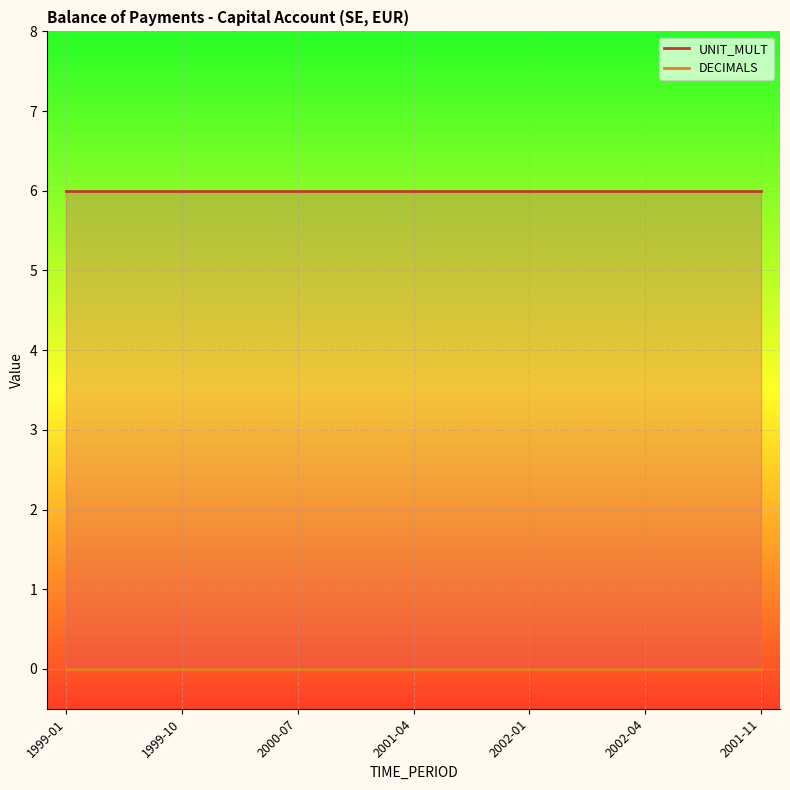

What is the value of the UNIT_MULT point at the 18th from the left?

6